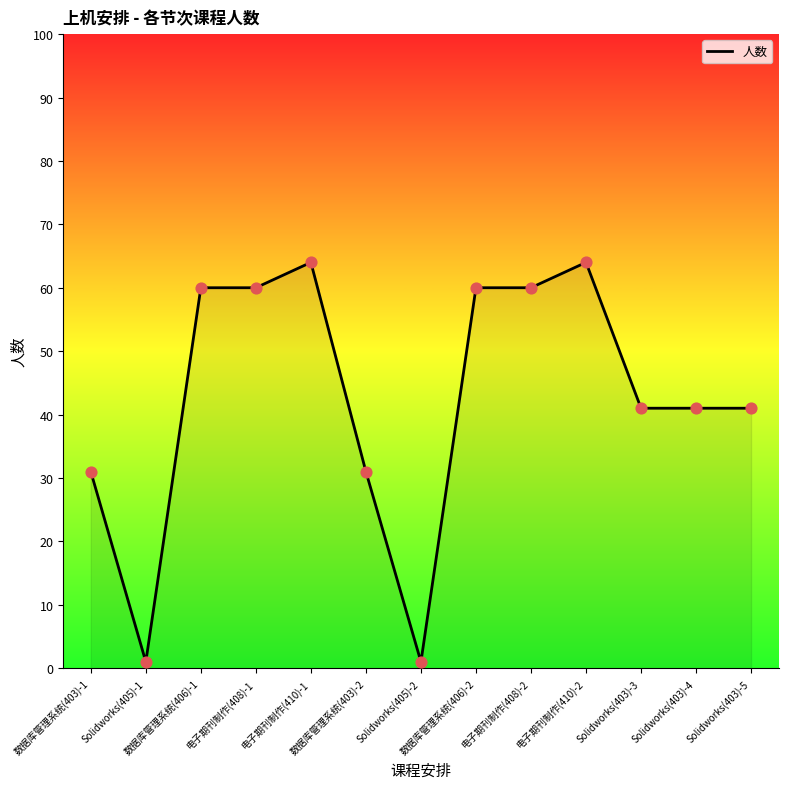

What is the change in value from 电子期刊制作(408)-1 to Solidworks(403)-5?

-19